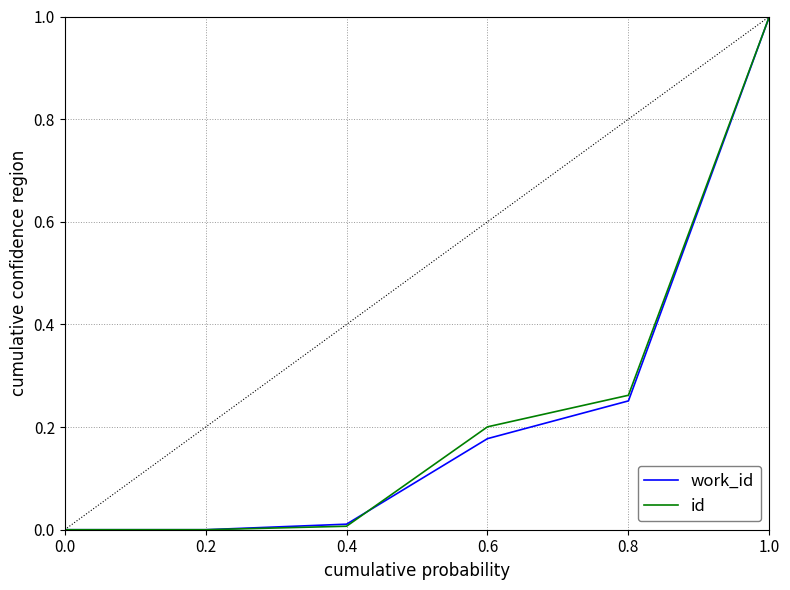

How many lines are shown in the chart?

2